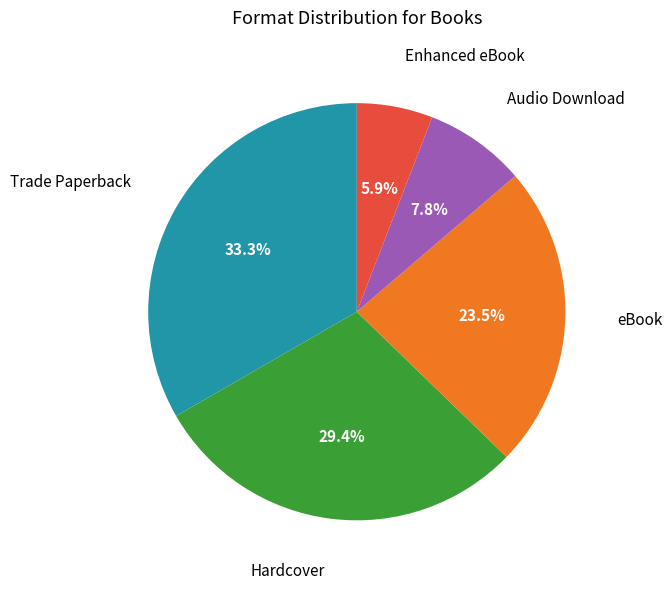

Does Audio Download account for over 50% of the chart?

No